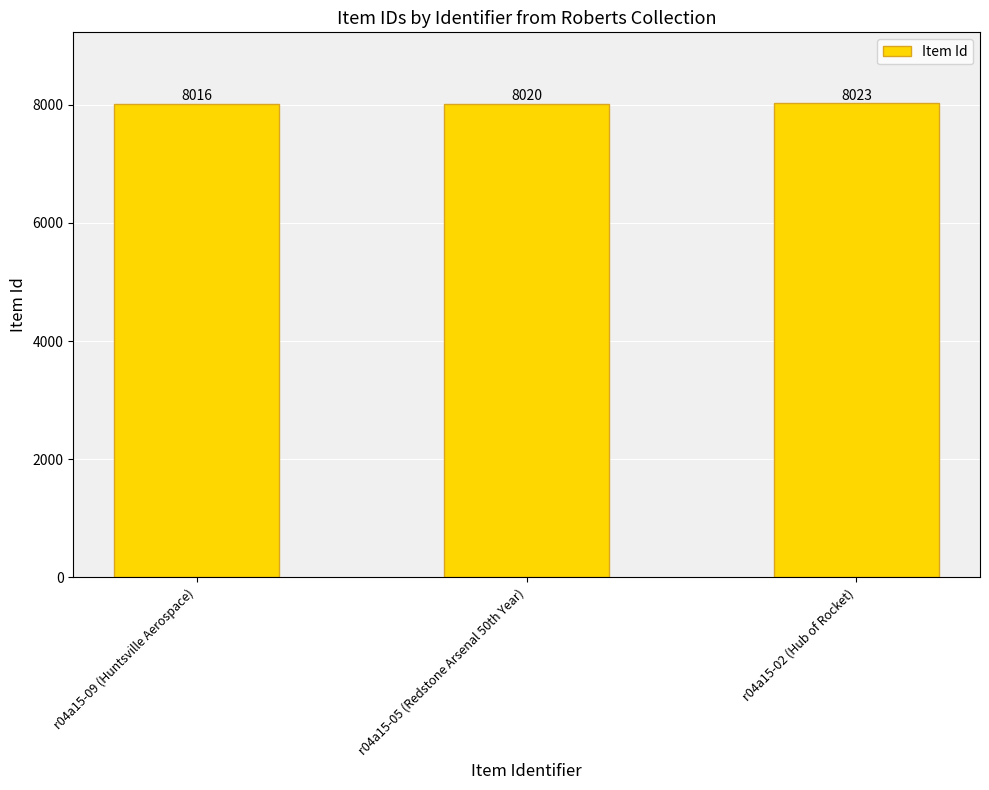

What is the value of the 3rd bar from the left?

8023